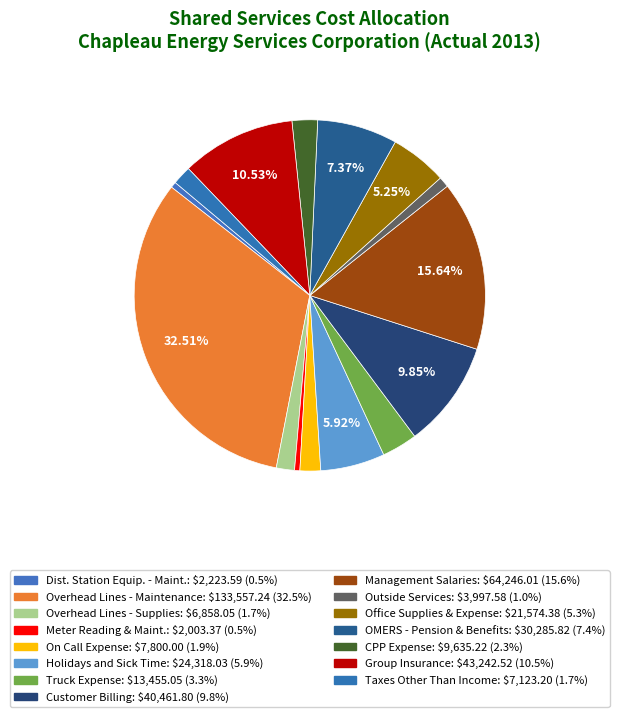

Count the number of slices in the pie.

15